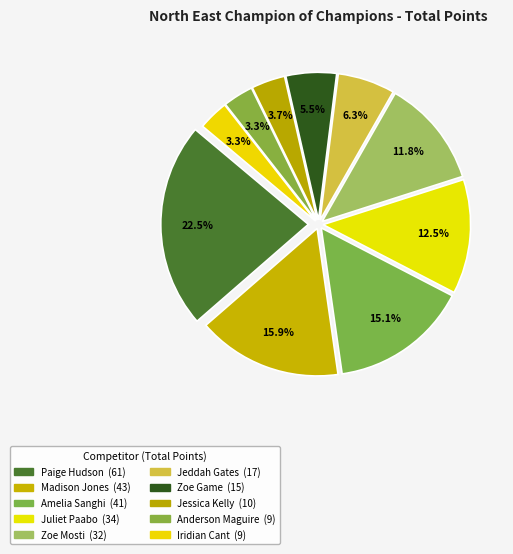

Is it true that Amelia Sanghi is 3% of the pie?

False